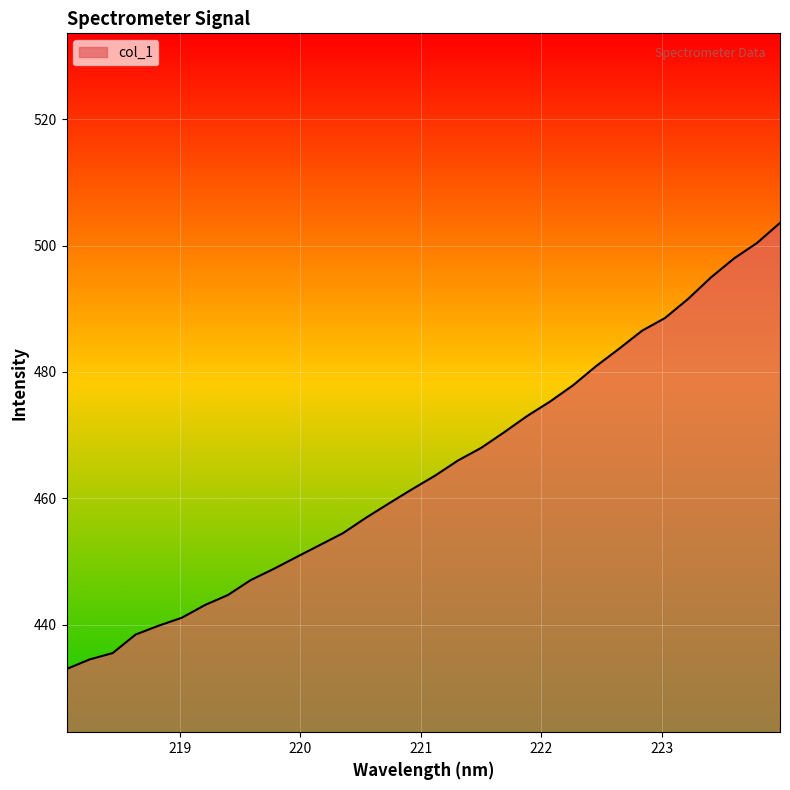

Reading right to left, transcribe all the data shown in this chart.

503.6	500.4	498.0	495.0	491.5	488.5	486.5	483.7	480.9	477.9	475.3	473.0	470.4	468.0	466.0	463.6	461.4	459.2	456.9	454.5	452.6	450.7	448.8	447.1	444.7	443.1	441.1	439.8	438.4	435.5	434.5	433.0